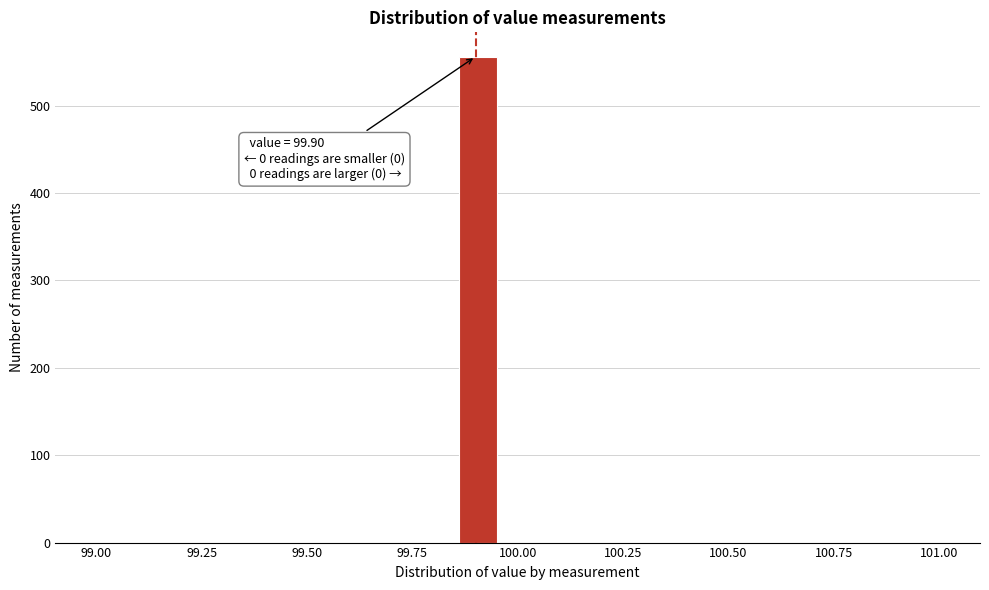

Read against the x-axis, roughly where is the centre of the tallest bar?

99.90